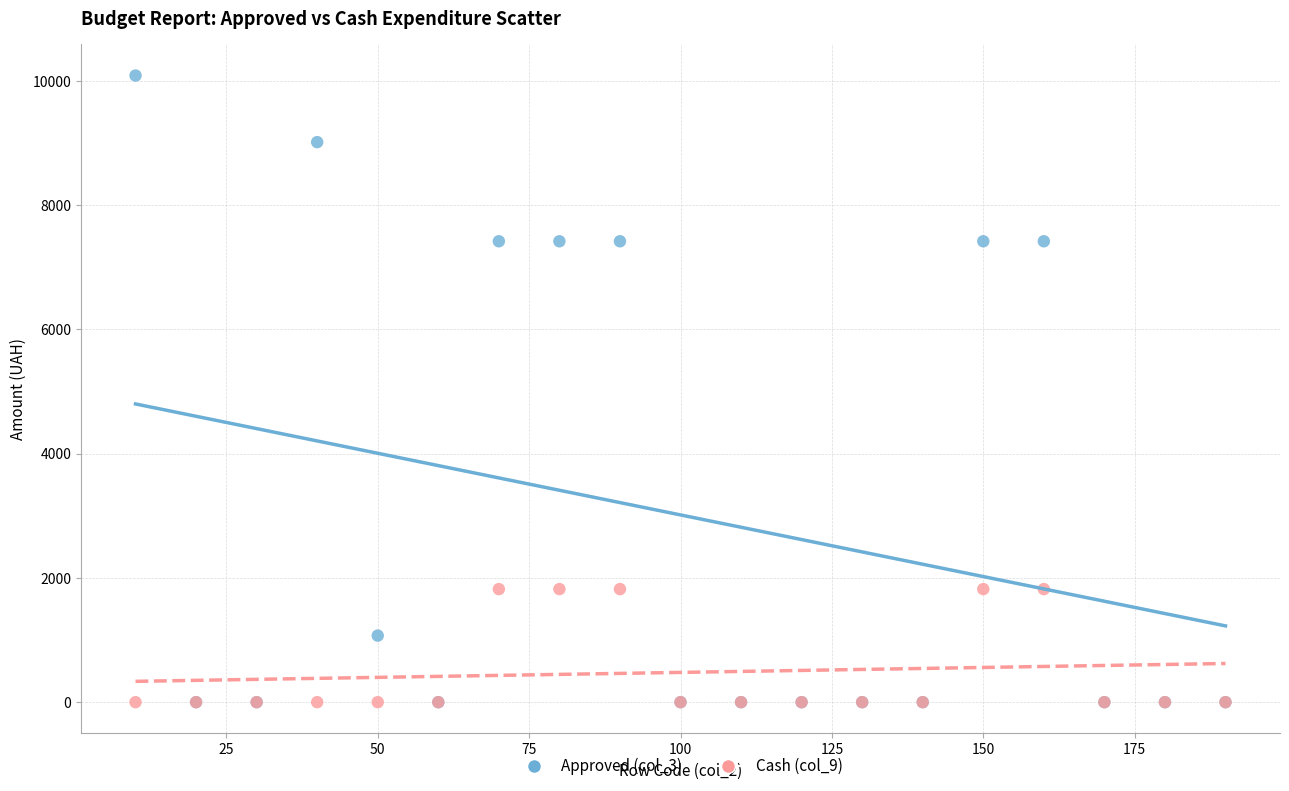

Which series contains the highest Y value?

Approved (col_3)